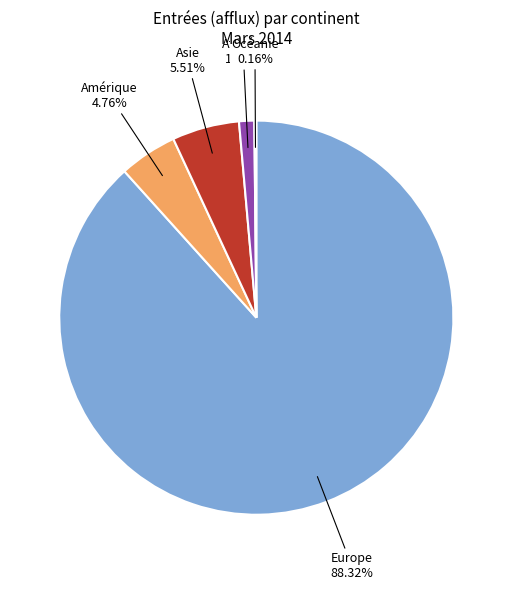

Which slice is the largest?

Europe